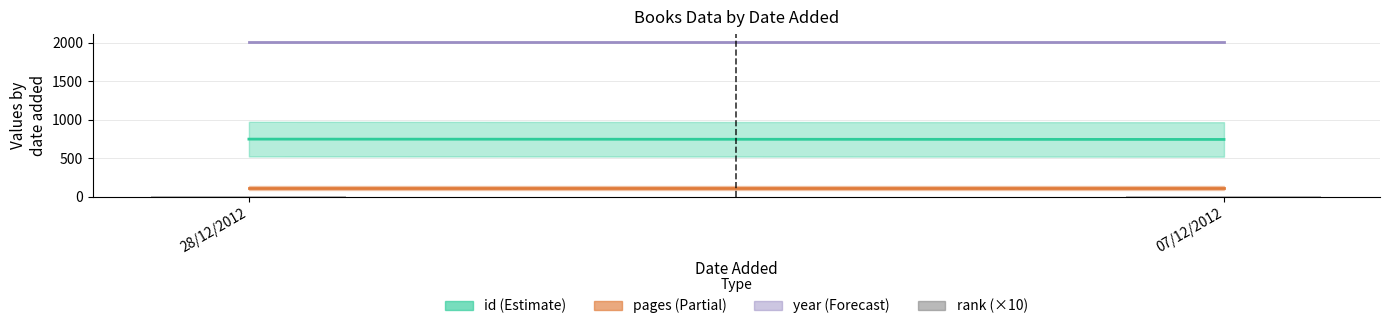

What is the highest value of the rank series?

1